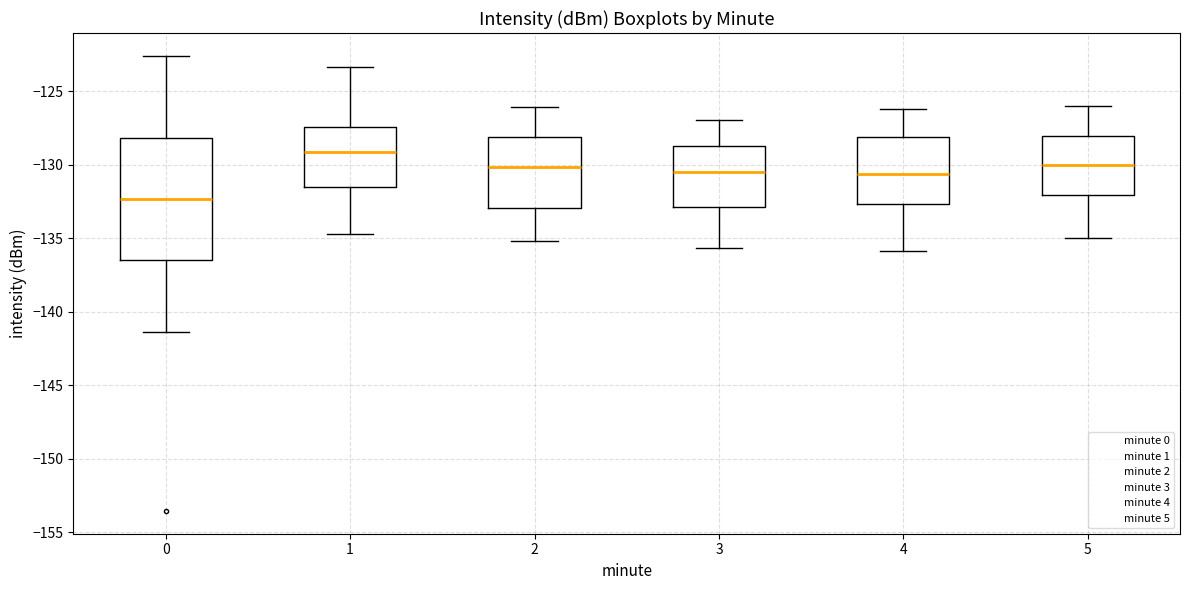

Where does the lower whisker of the box at x = 5 end on the y-axis? The values are not printed on the chart, so give them approximately, as read against the axis.

-135.0